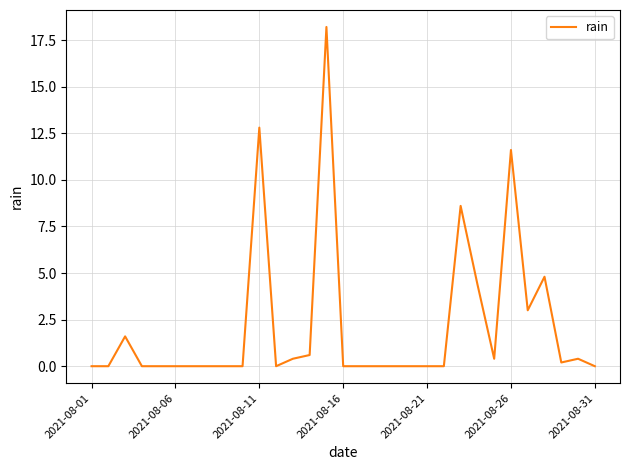

What is the greatest value displayed?

18.2